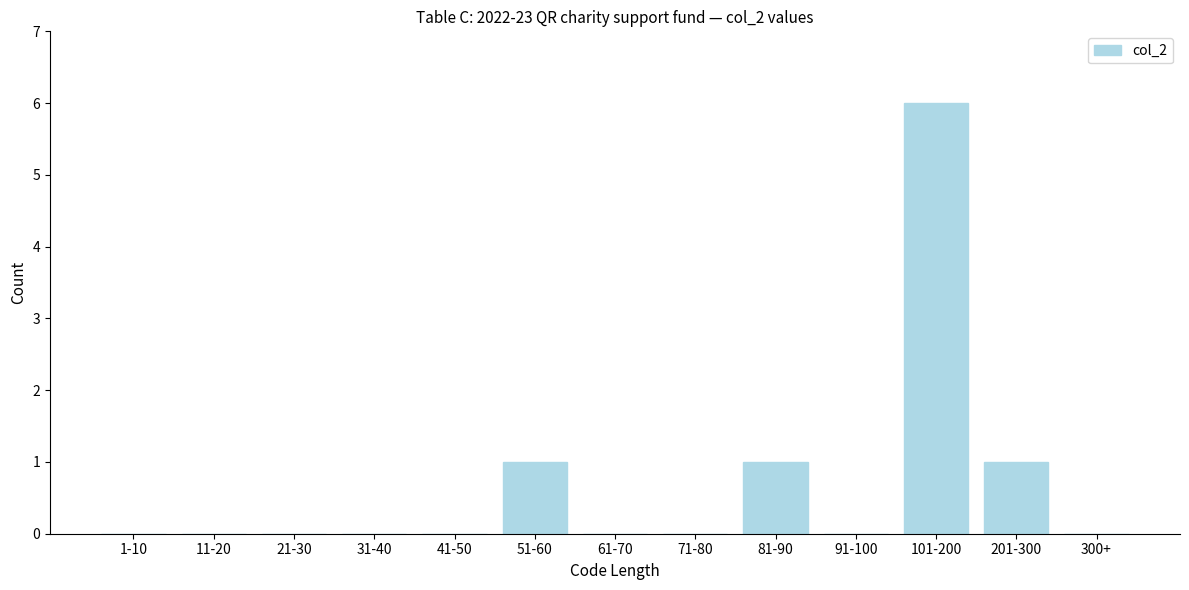

Reading left to right, what are all the values shown in this chart?

1-10=0	11-20=0	21-30=0	31-40=0	41-50=0	51-60=1	61-70=0	71-80=0	81-90=1	91-100=0	101-200=6	201-300=1	300+=0